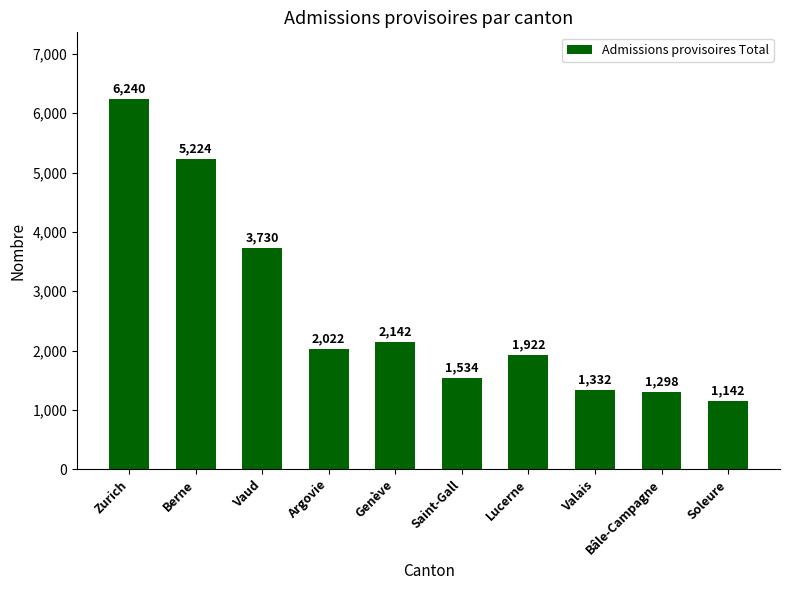

What is the label of the 10th bar from the left?

Soleure